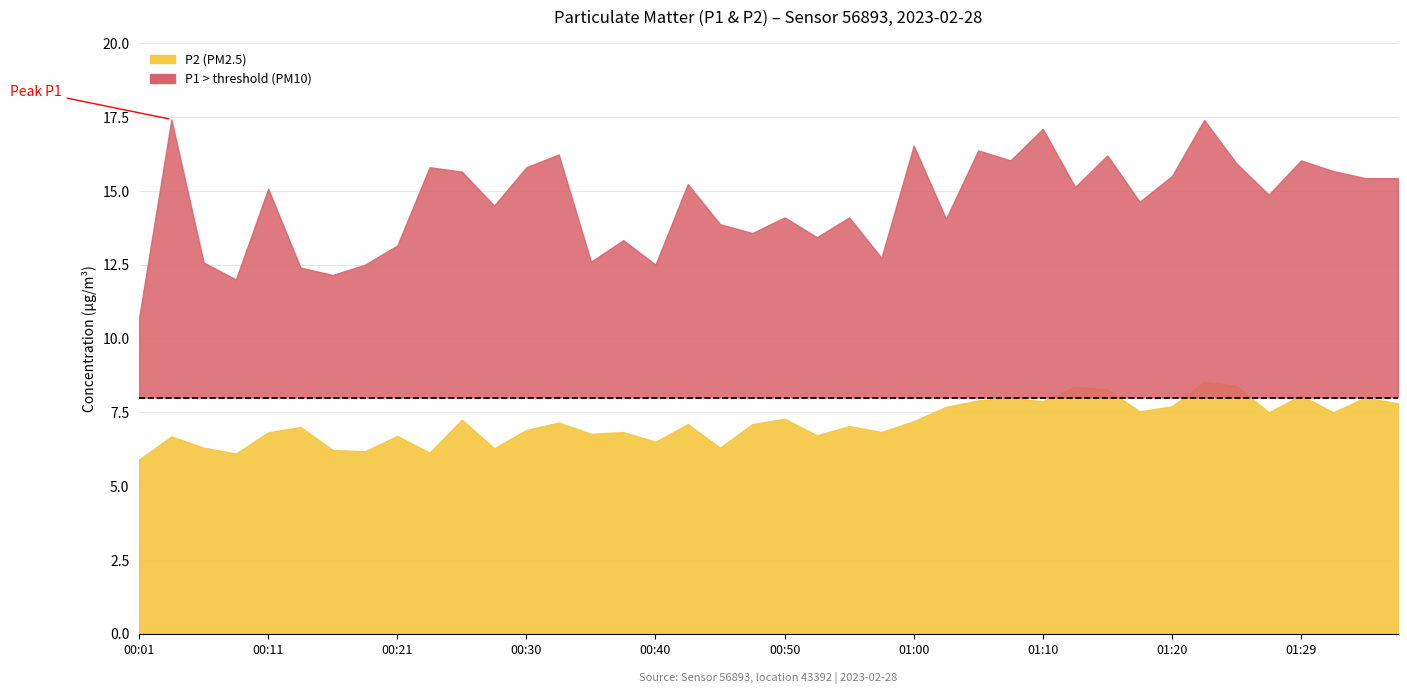

What is the maximum value for P1?

17.4